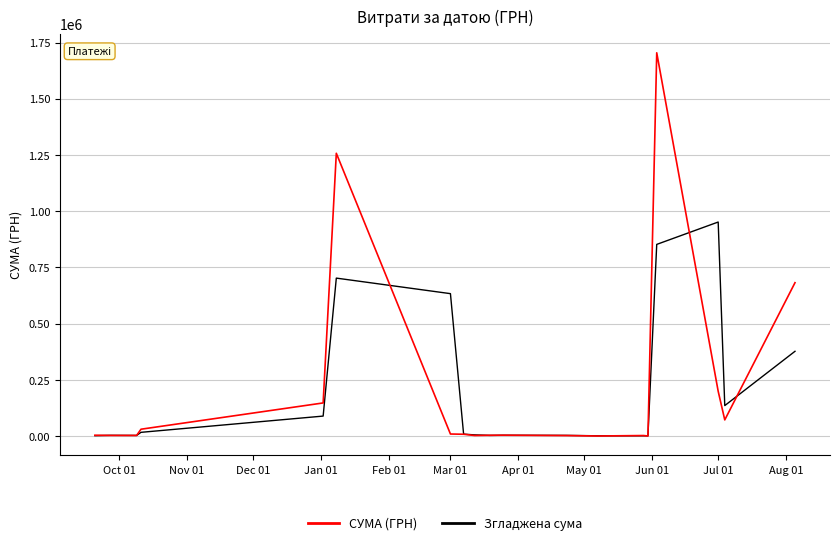

What is the highest value of the СУМА (ГРН) series?

1704485.8